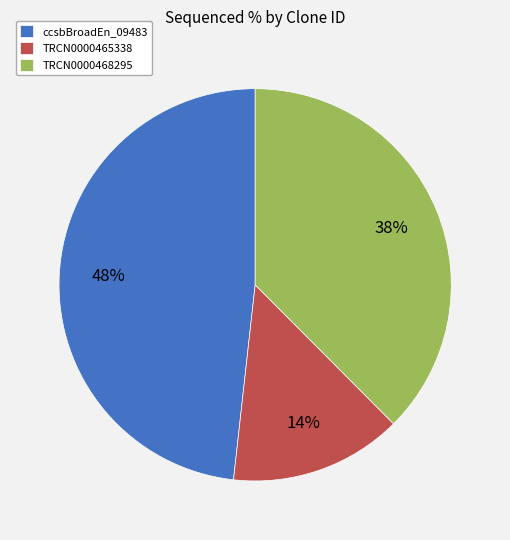

Rank the categories by value from lowest to highest.

TRCN0000465338, TRCN0000468295, ccsbBroadEn_09483